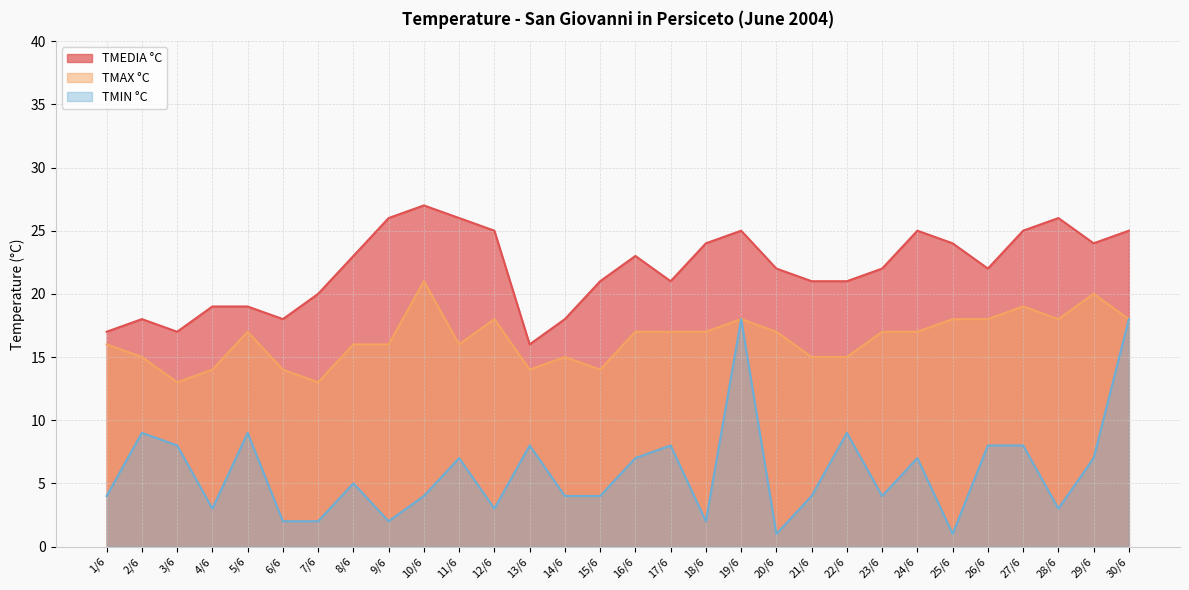

Which series has the largest total across all categories?

TMEDIA °C